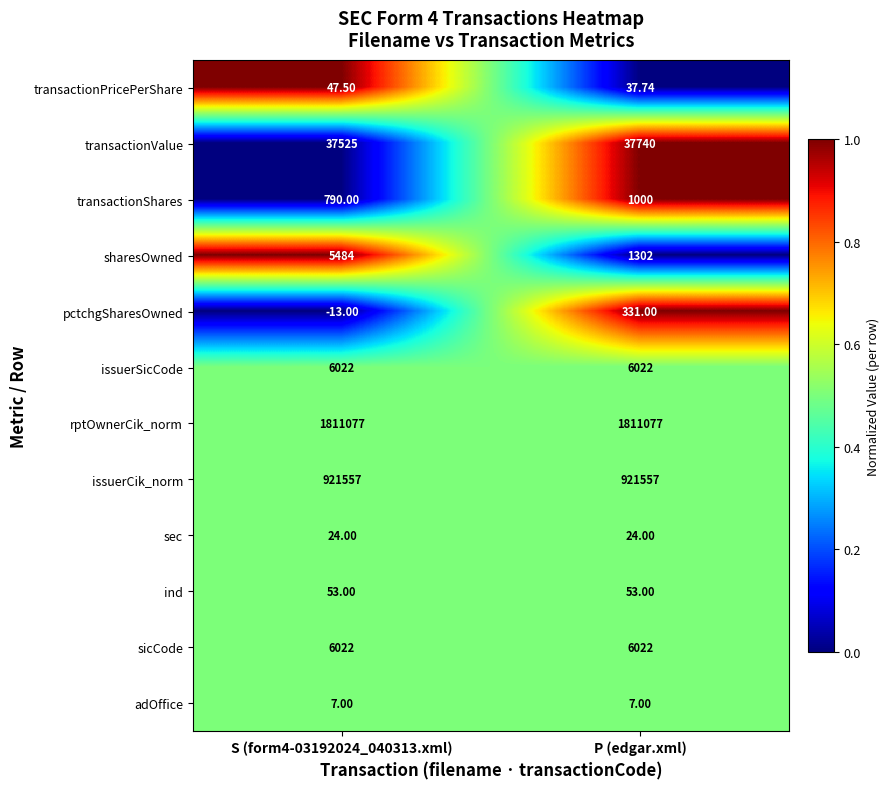

What is the greatest value displayed?

1811077.0